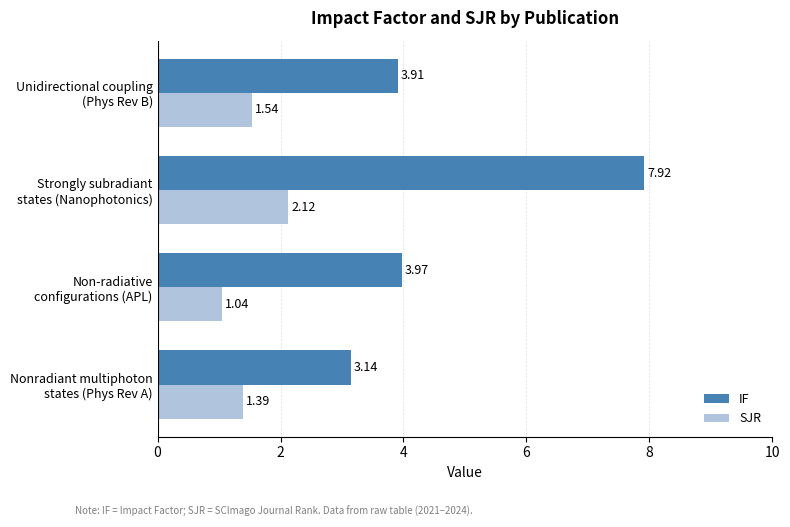

What is the sum of all IF values?

18.9